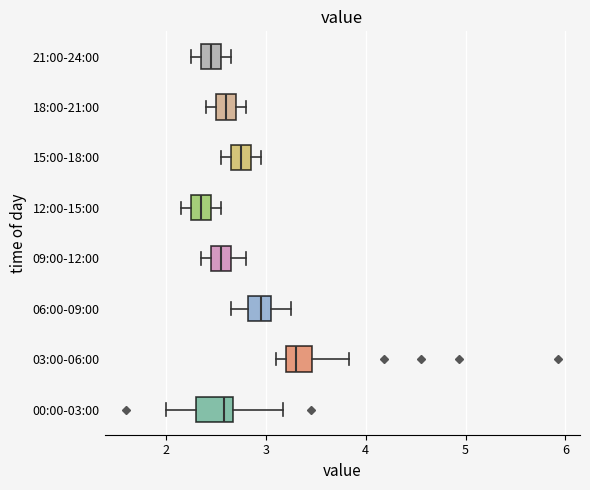

Where is the right edge of the box for 15:00-18:00 on the x-axis? The values are not printed on the chart, so give them approximately, as read against the axis.

2.9